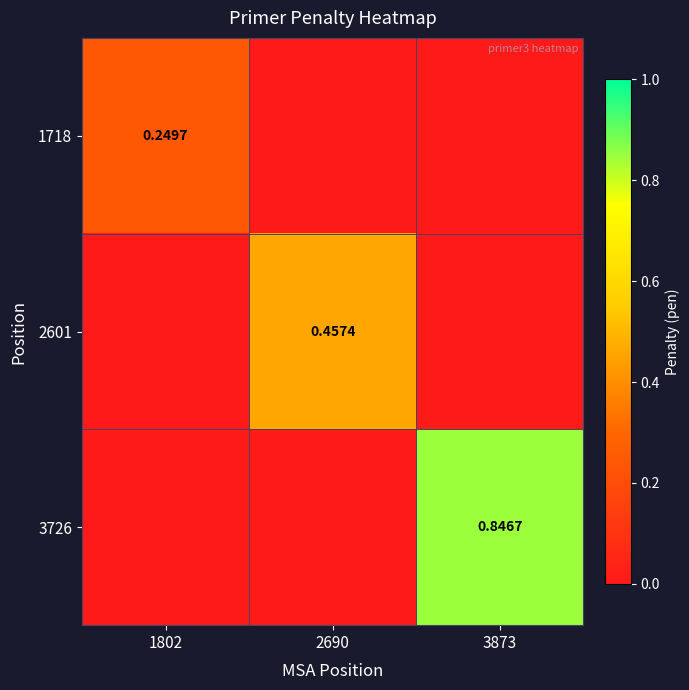

Where is 1718 nearest to the value 0?

2690